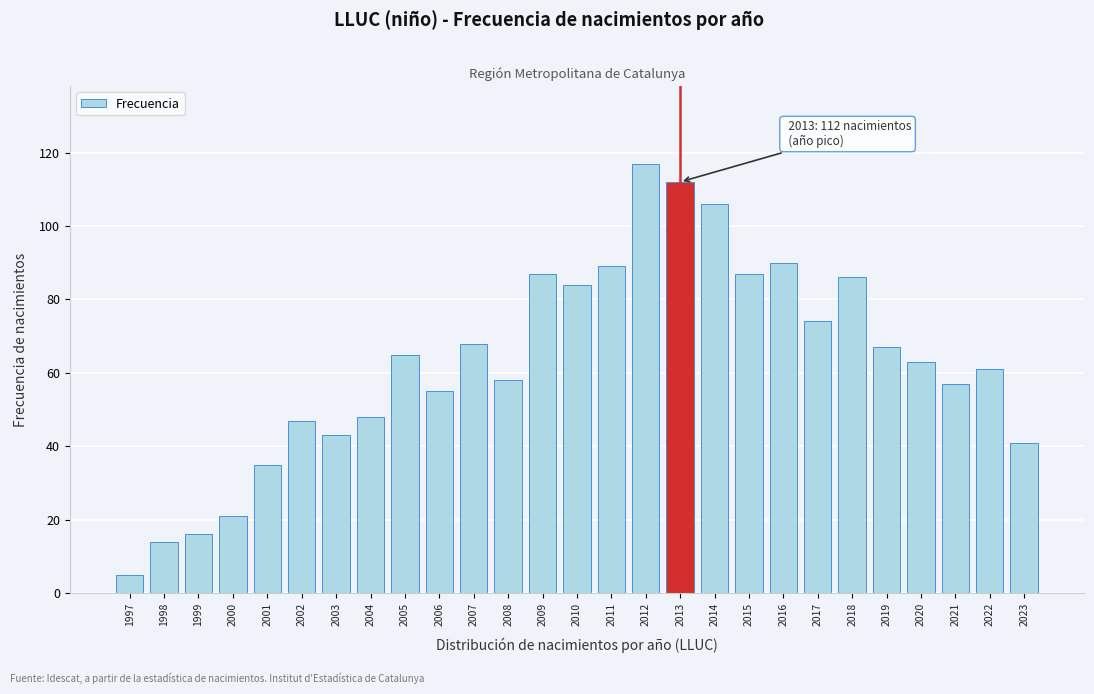

Reading left to right, list all the values displayed in this chart.

1997=5	1998=14	1999=16	2000=21	2001=35	2002=47	2003=43	2004=48	2005=65	2006=55	2007=68	2008=58	2009=87	2010=84	2011=89	2012=117	2013=112	2014=106	2015=87	2016=90	2017=74	2018=86	2019=67	2020=63	2021=57	2022=61	2023=41